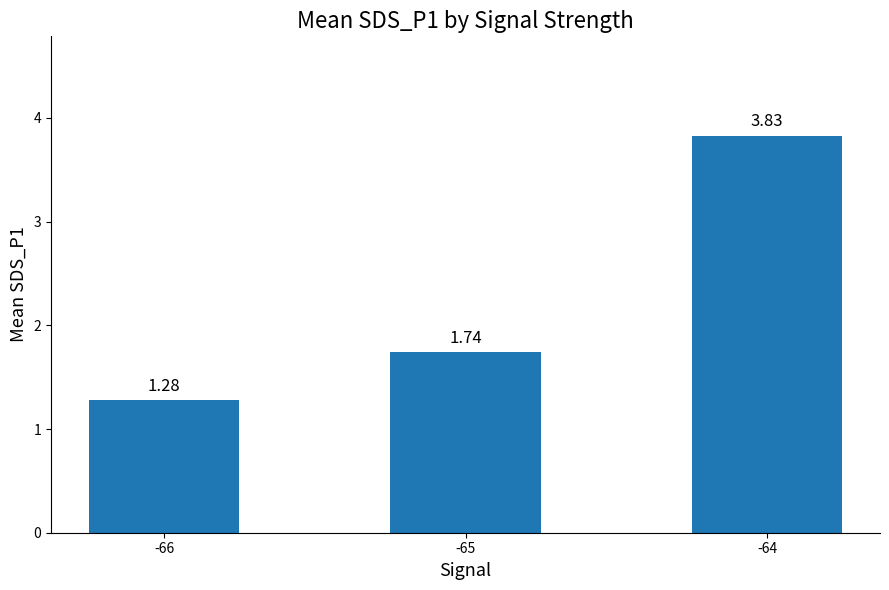

How many bars are there in total?

3